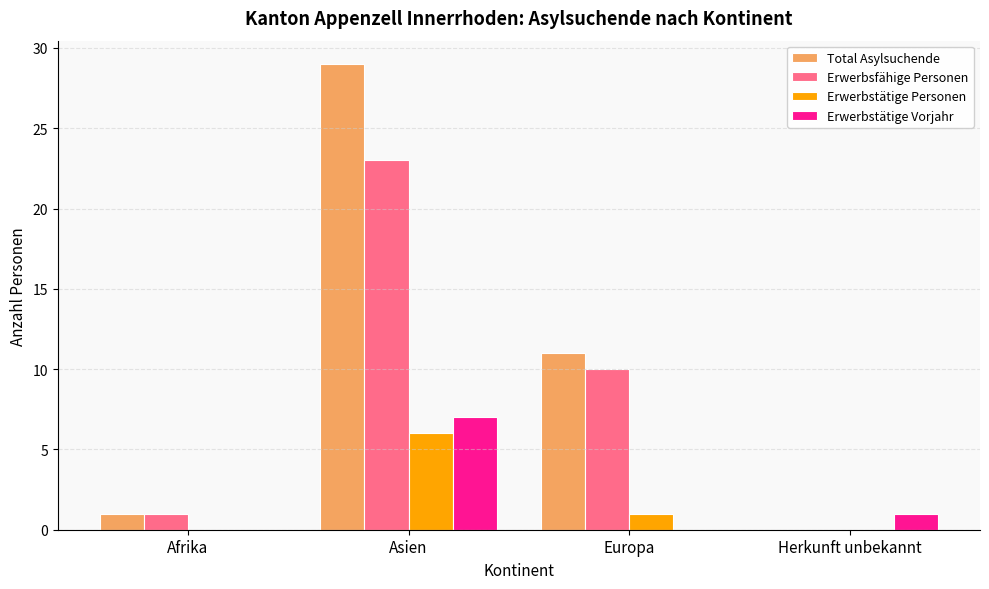

What is the sum of all Erwerbsfähige Personen values?

34